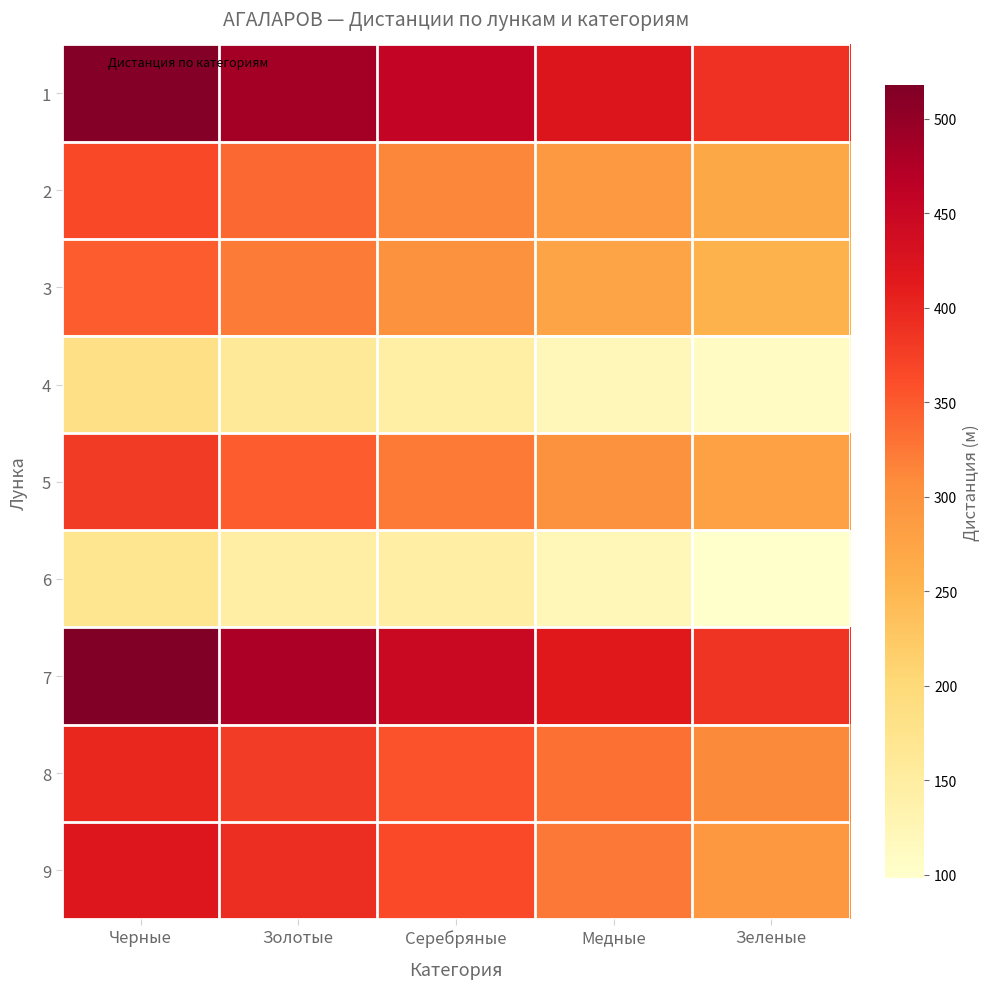

Which has a higher value, Серебряные or Медные?

Серебряные